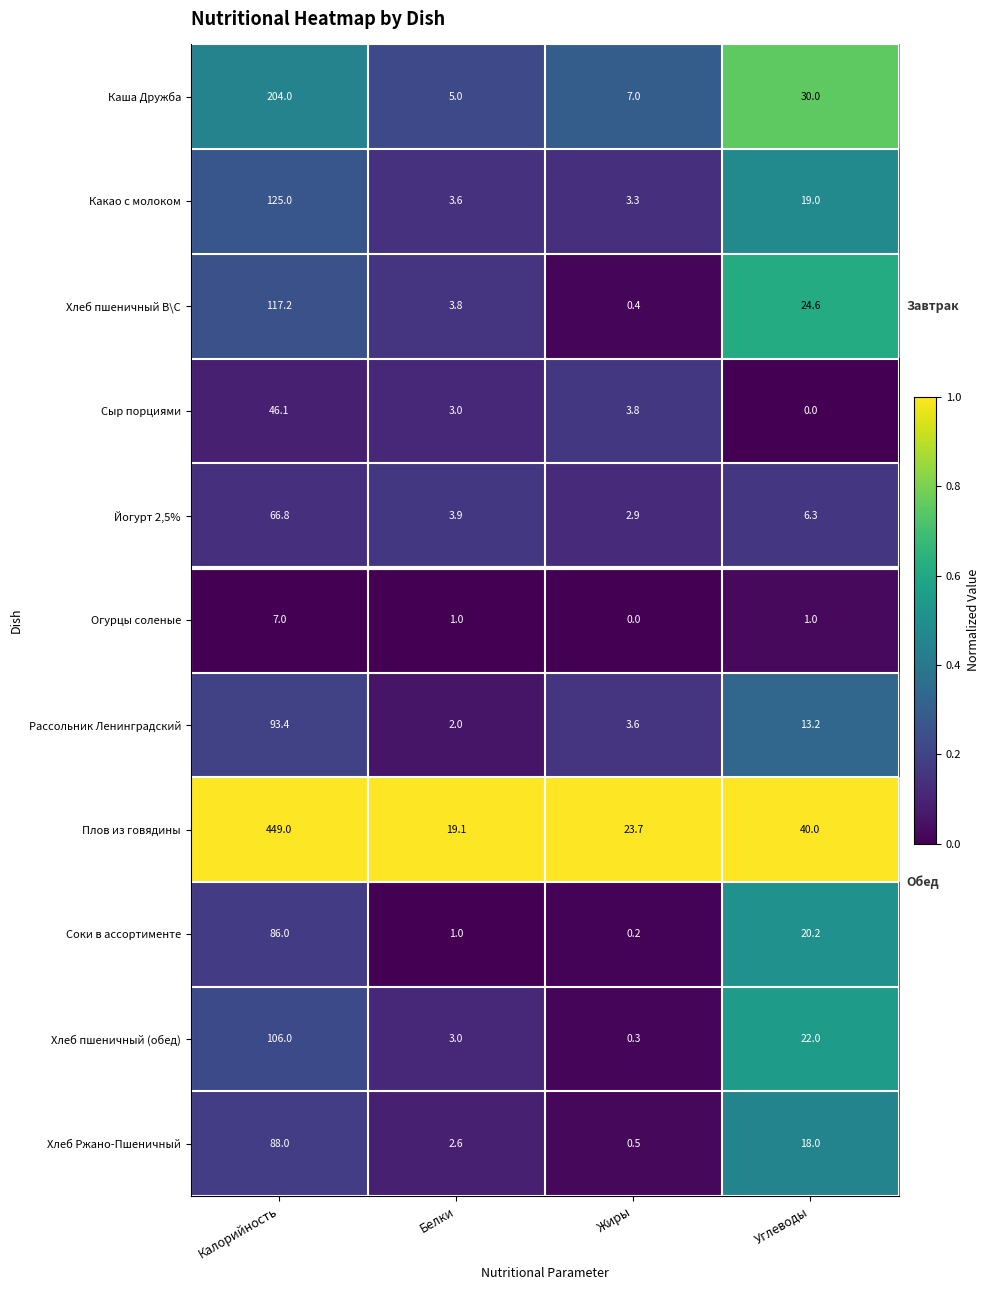

What is the average value of the Йогурт 2,5% series?

20.0